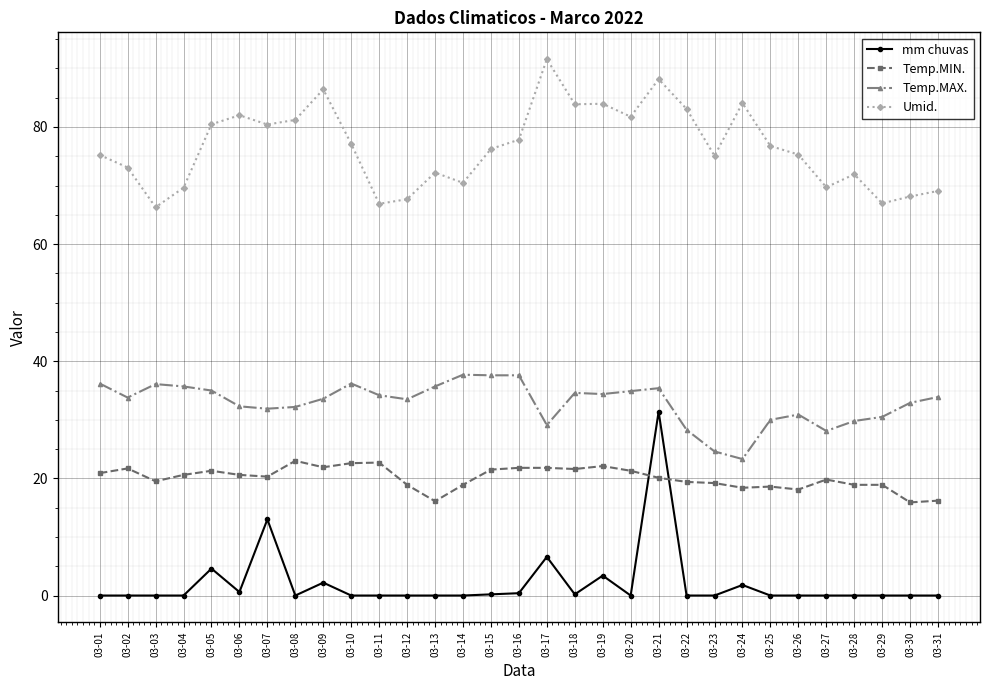

How many categories are shown in the chart?

31